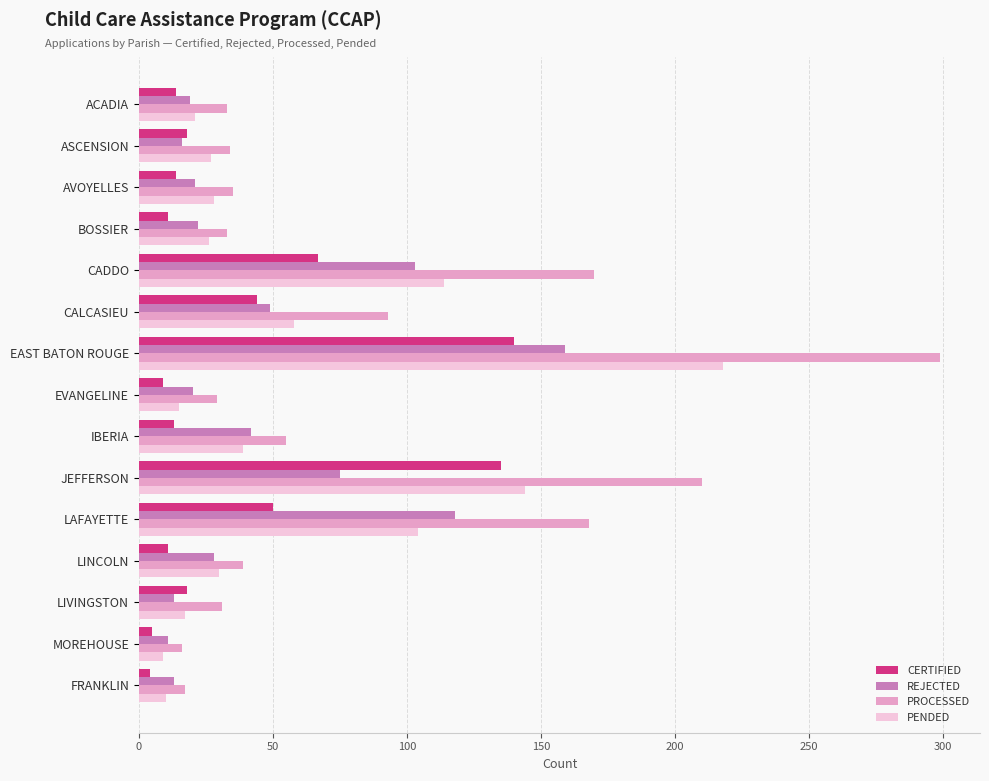

At which category is the sum across all series the highest?

EAST BATON ROUGE